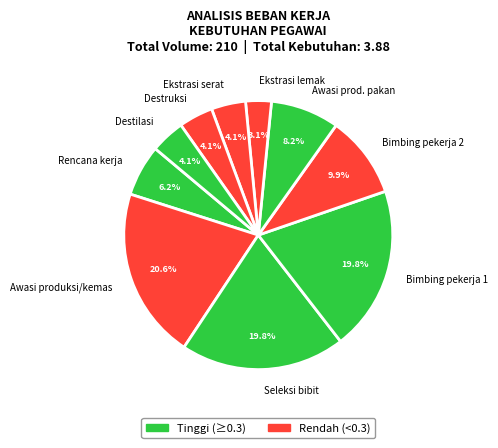

Between Ekstrasi lemak and Awasi prod. pakan, which is larger?

Awasi prod. pakan